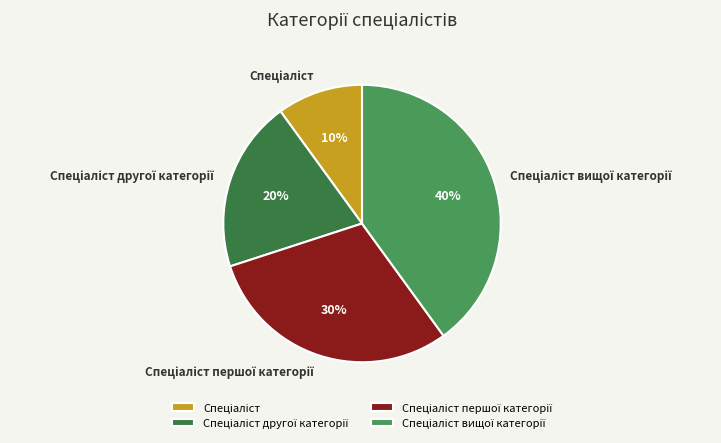

Is there a majority slice in this chart?

No